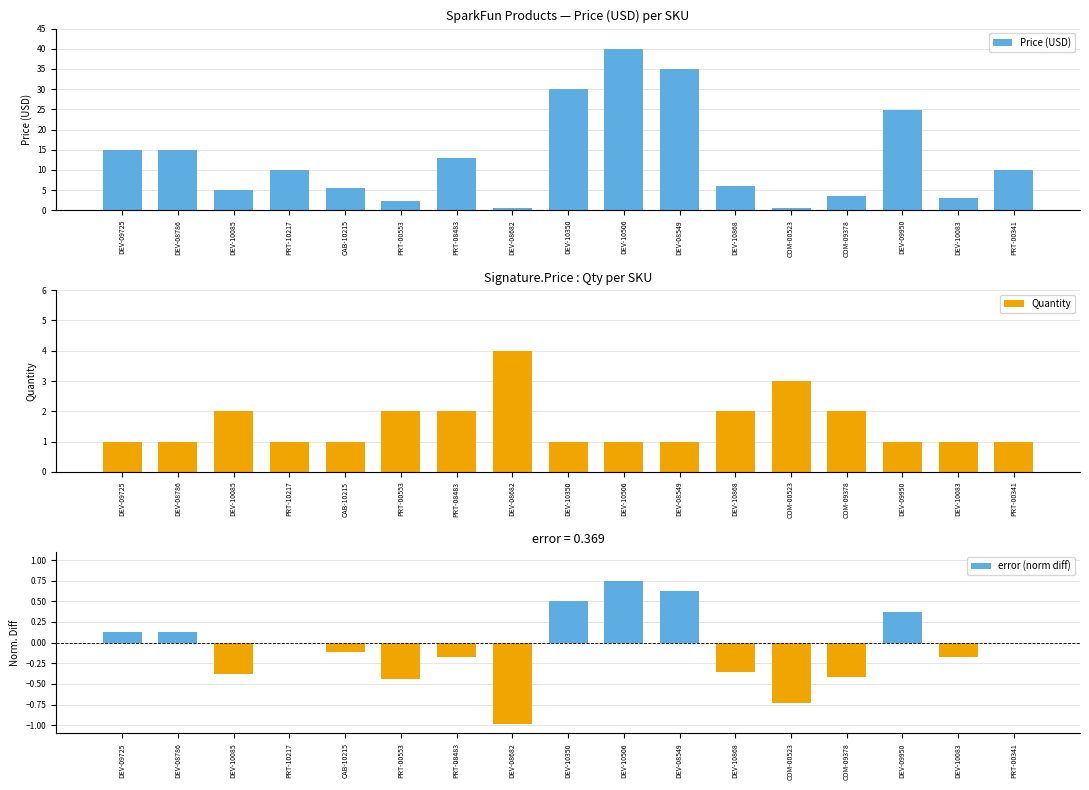

At which label does error (norm diff) reach its peak?

DEV-10506